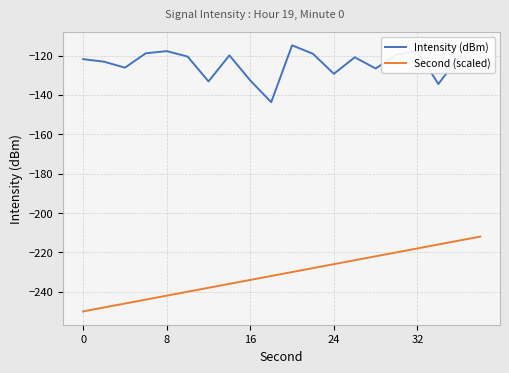

Which series has the largest range (max minus min)?

Second (scaled)